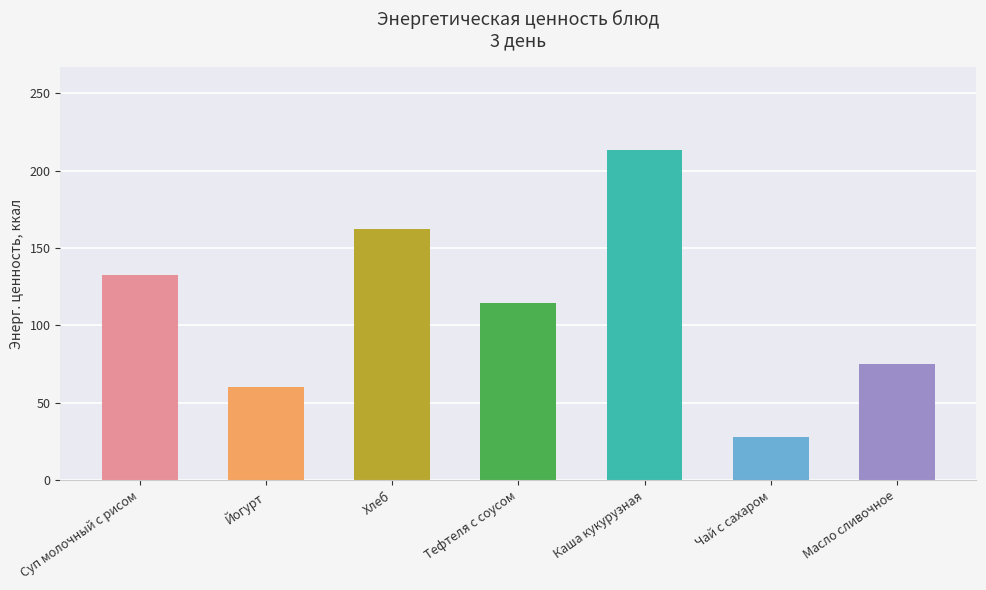

Is it true that the value at Каша кукурузная is 365.9?

False